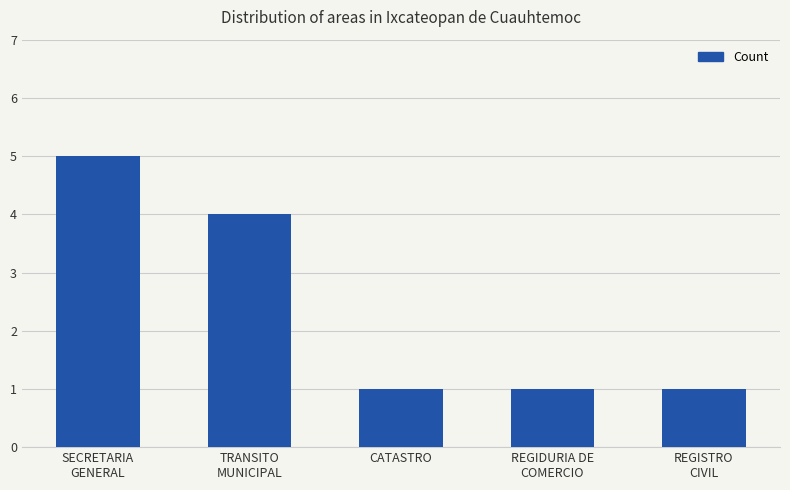

True or false: the data shows 5 at SECRETARIA
GENERAL.

True